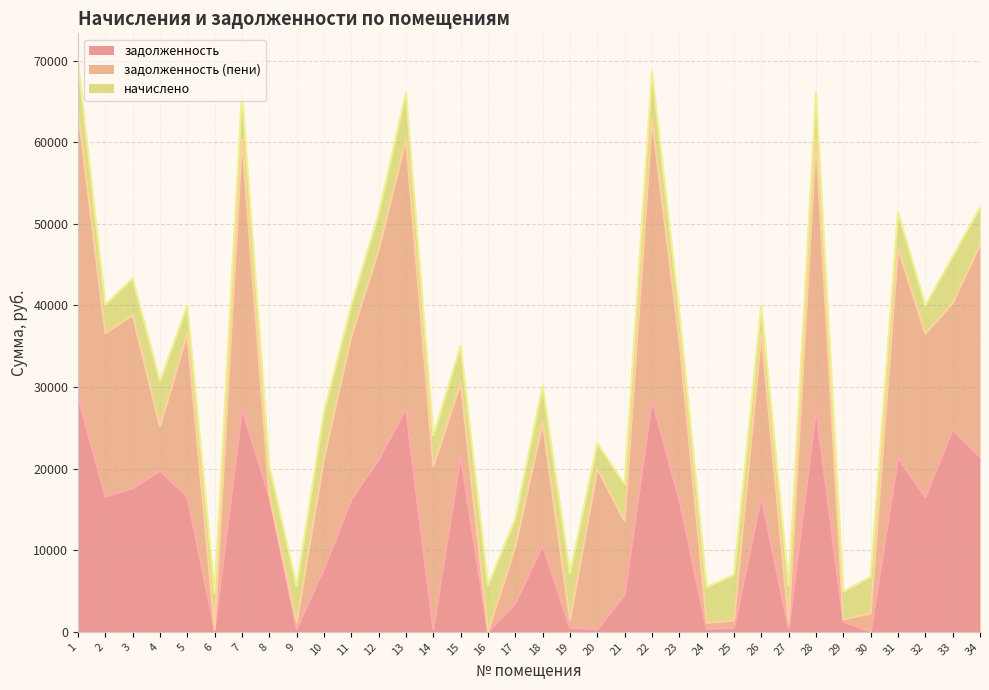

How many intersections are there between задолженность and задолженность (пени)?

11